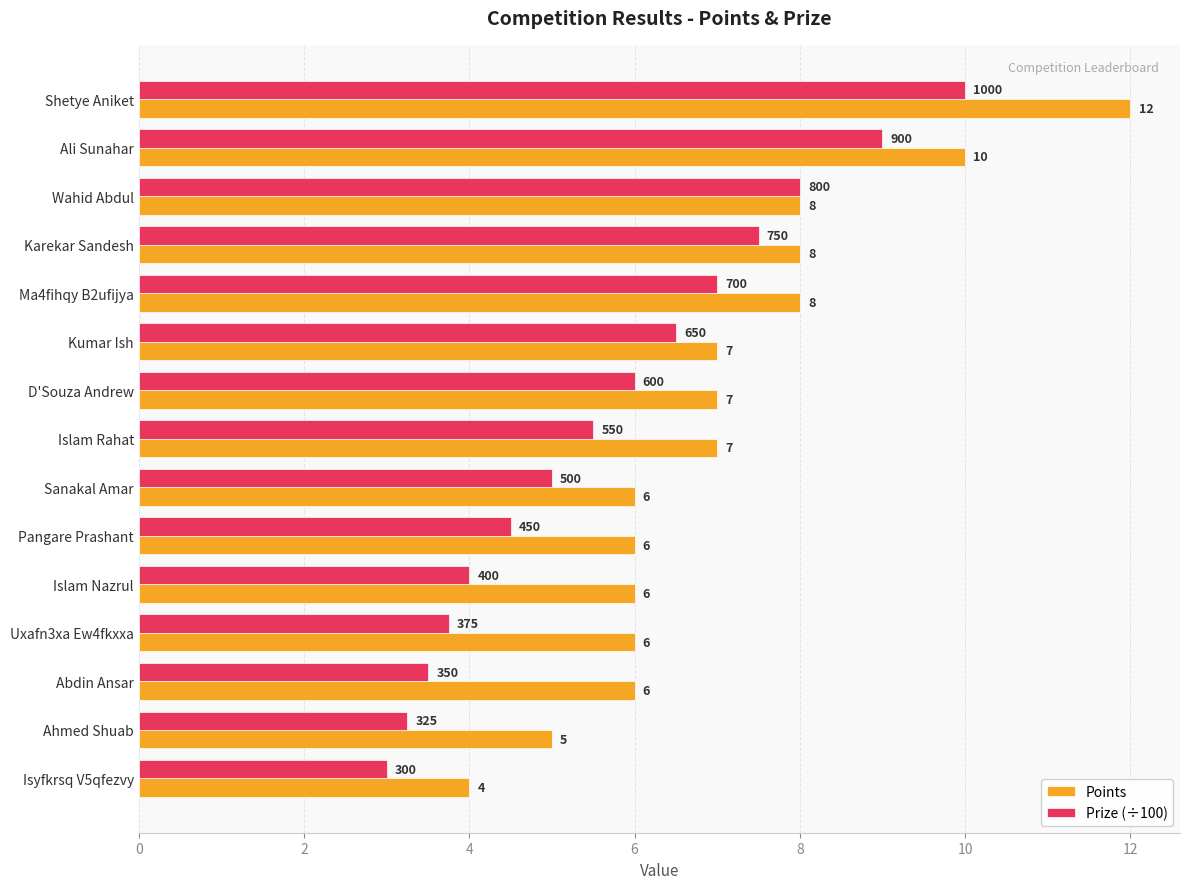

The Points series shows 7.0 at Islam Rahat. True or false?

True